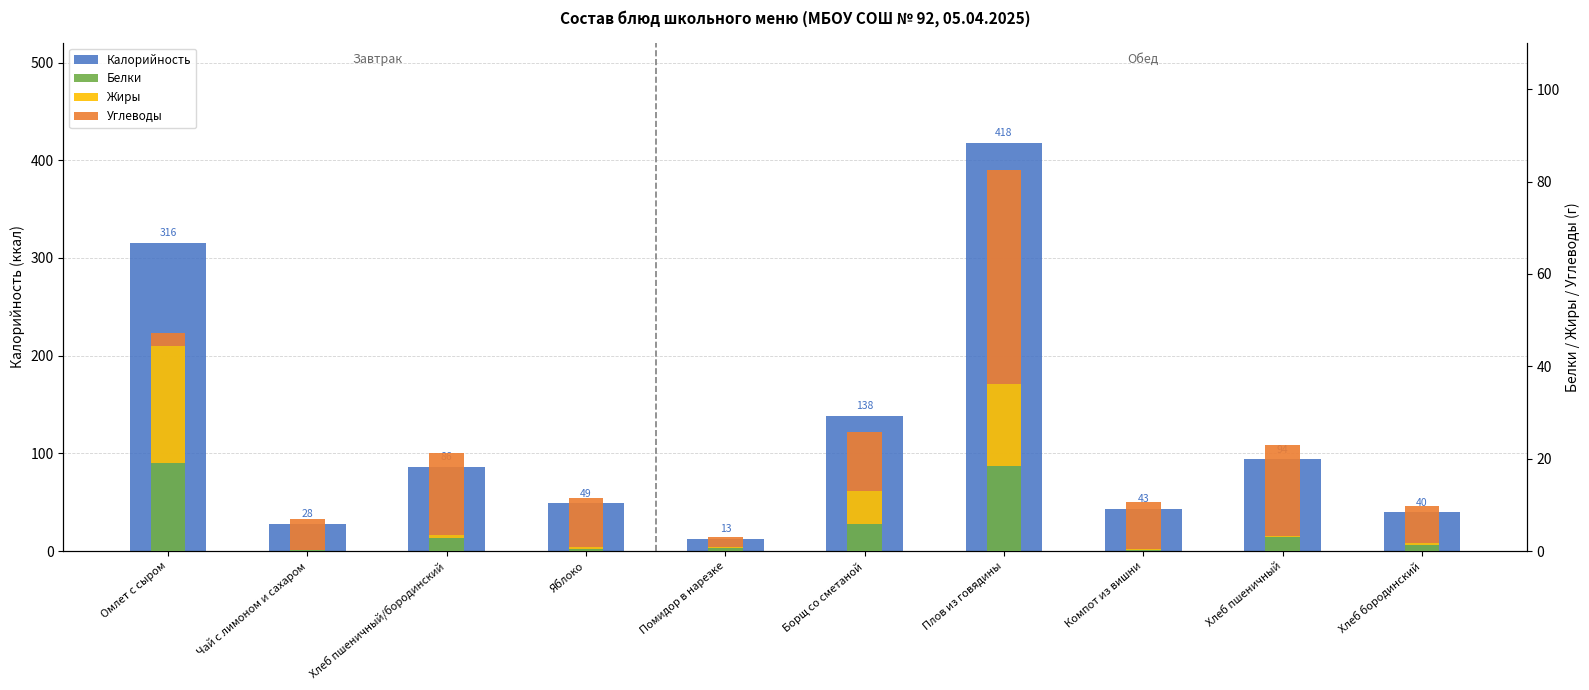

What is the difference between the Белки values at Хлеб пшеничный and Омлет с сыром?

16.0